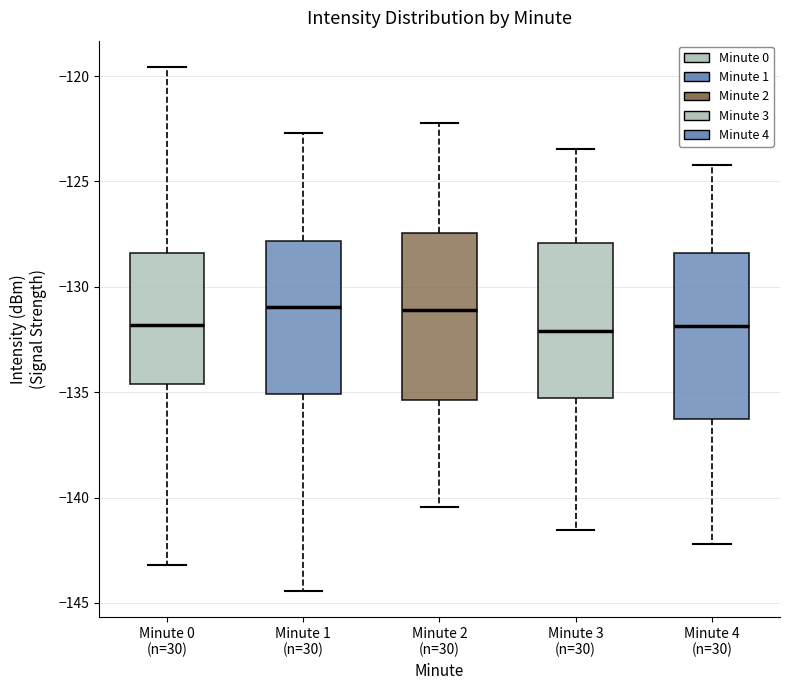

Reading left to right, read every box against the y-axis: the position of its median line, the range the box covers, and the ends of its whiskers. The values are not printed on the chart, so give them approximately, as read against the axis.

Minute 0 (n=30): median -132.0, box -134.5 to -128.5, whiskers -143.0 to -119.5
Minute 1 (n=30): median -131.0, box -135.0 to -128.0, whiskers -144.5 to -122.5
Minute 2 (n=30): median -131.0, box -135.5 to -127.5, whiskers -140.5 to -122.0
Minute 3 (n=30): median -132.0, box -135.5 to -128.0, whiskers -141.5 to -123.5
Minute 4 (n=30): median -132.0, box -136.5 to -128.5, whiskers -142.0 to -124.0